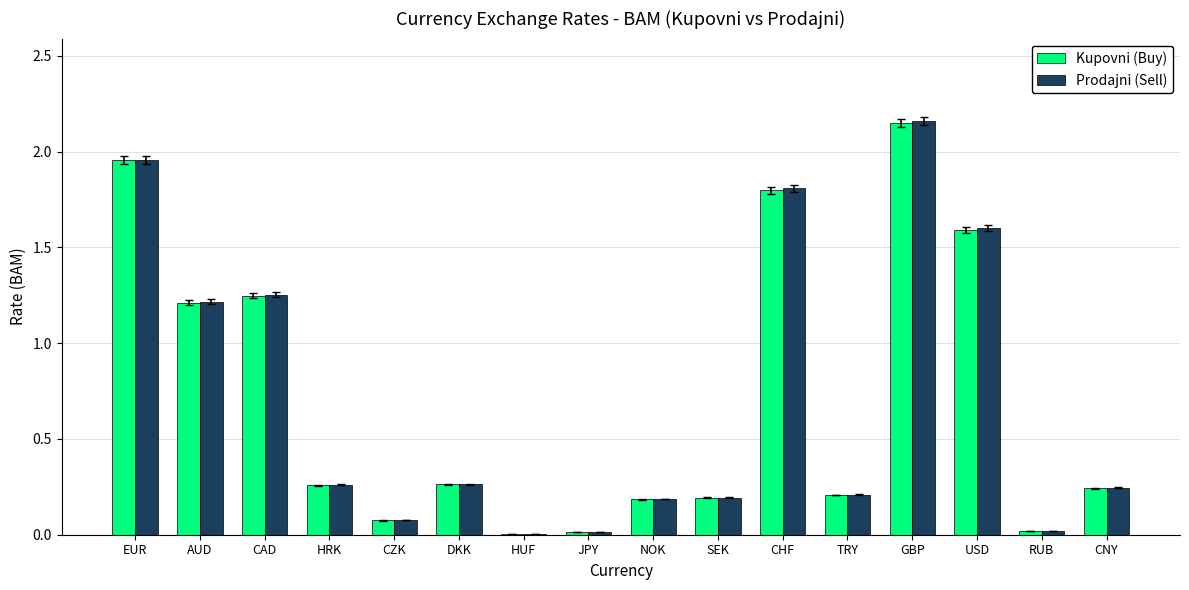

Which category has the highest value in the Prodajni (Sell) series?

GBP